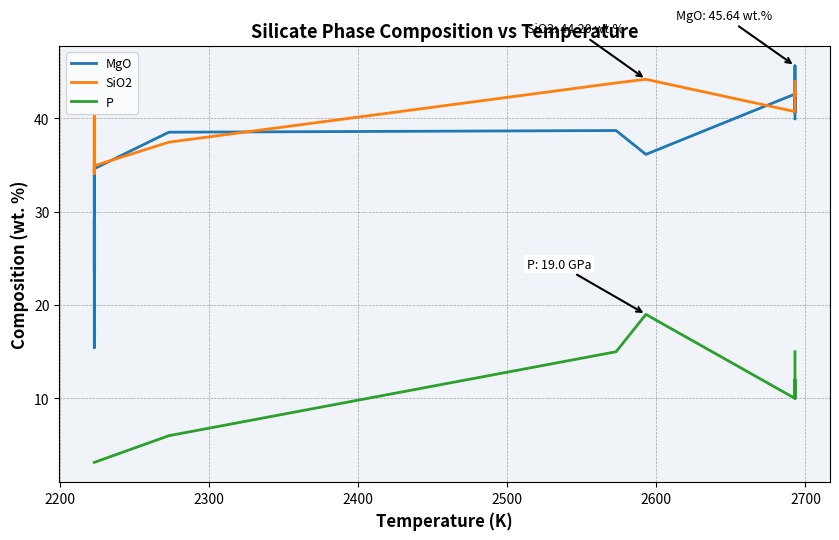

True or false: P and SiO2 cross at least once.

False